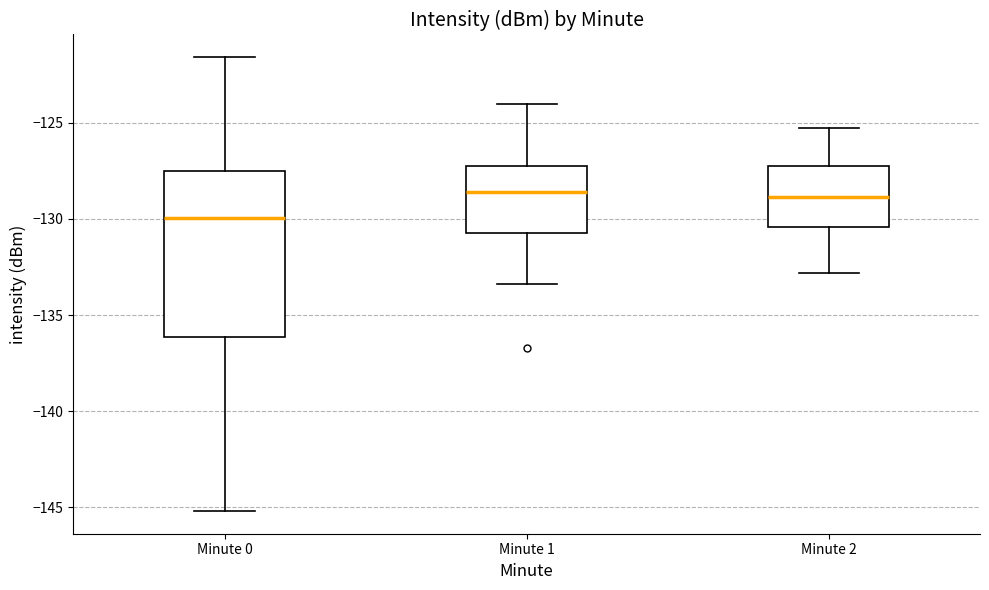

Reading left to right, transcribe this box plot: for each box, give where its median line is, the range the box spans, and where its two whiskers end, as read against the y-axis. The values are not printed on the chart, so give them approximately, as read against the axis.

Minute 0: median -130.0, box -136.0 to -127.5, whiskers -145.0 to -121.5
Minute 1: median -128.5, box -130.5 to -127.0, whiskers -133.5 to -124.0
Minute 2: median -129.0, box -130.5 to -127.0, whiskers -133.0 to -125.5